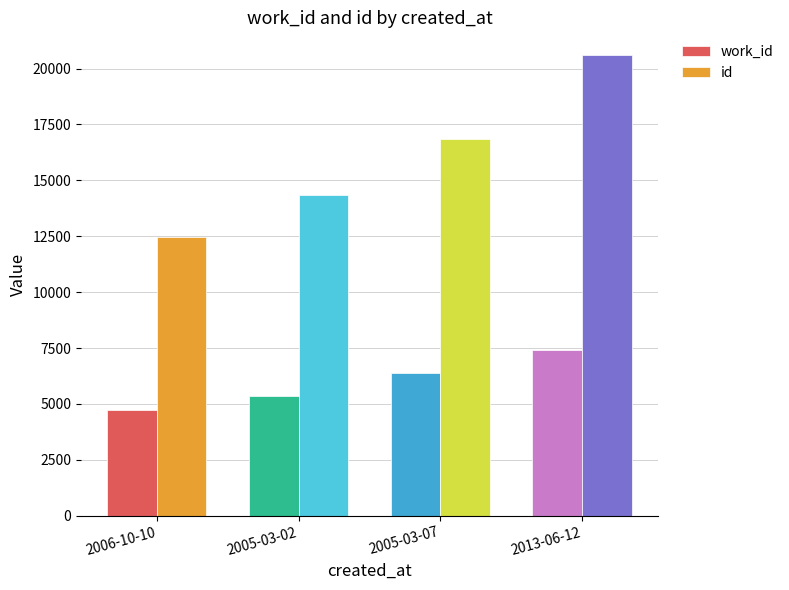

What is the average value of the id series?

16056